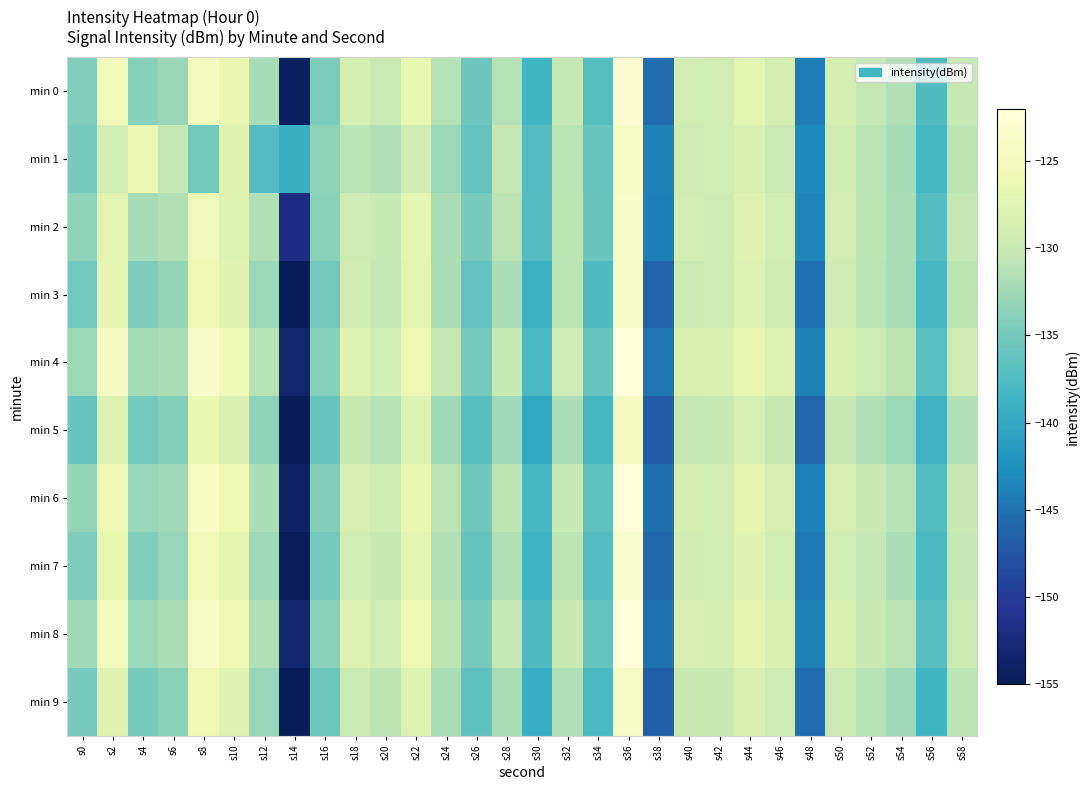

Reading left to right, transcribe all the data shown in this chart.

min 0: s0=-134.1	s2=-125.1	s4=-133.9	s6=-132.9	s8=-124.7	s10=-126.3	s12=-132.1	s14=-154.4	s16=-134.6	s18=-128.8	s20=-129.8	s22=-126.4	s24=-131.3	s26=-135.5	s28=-131.3	s30=-138.5	s32=-130.3	s34=-137.0	s36=-123.0	s38=-145.6	s40=-128.9	s42=-129.0	s44=-127.1	s46=-128.7	s48=-144.2	s50=-128.8	s52=-130.3	s54=-131.4	s56=-137.5	s58=-130.1
min 1: s0=-134.9	s2=-129.2	s4=-126.2	s6=-130.4	s8=-135.0	s10=-127.3	s12=-137.1	s14=-139.2	s16=-133.5	s18=-131.0	s20=-131.5	s22=-129.3	s24=-132.8	s26=-136.1	s28=-130.5	s30=-137.2	s32=-131.0	s34=-135.8	s36=-124.1	s38=-143.9	s40=-129.5	s42=-129.2	s44=-128.1	s46=-129.8	s48=-143.1	s50=-129.3	s52=-131.0	s54=-132.1	s56=-138.2	s58=-130.8
min 2: s0=-133.5	s2=-127.2	s4=-132.1	s6=-131.5	s8=-125.3	s10=-127.8	s12=-131.5	s14=-152.1	s16=-133.8	s18=-129.5	s20=-130.2	s22=-127.1	s24=-132.0	s26=-134.8	s28=-130.9	s30=-137.2	s32=-130.8	s34=-135.7	s36=-123.5	s38=-144.1	s40=-129.2	s42=-129.5	s44=-127.5	s46=-129.1	s48=-143.5	s50=-129.1	s52=-130.8	s54=-131.9	s56=-137.1	s58=-130.5
min 3: s0=-135.2	s2=-126.8	s4=-134.5	s6=-133.2	s8=-125.8	s10=-127.3	s12=-132.8	s14=-155.1	s16=-135.1	s18=-129.3	s20=-130.5	s22=-127.2	s24=-131.8	s26=-136.2	s28=-131.9	s30=-139.1	s32=-131.0	s34=-137.5	s36=-123.8	s38=-146.2	s40=-129.8	s42=-129.5	s44=-127.9	s46=-129.3	s48=-145.1	s50=-129.5	s52=-130.9	s54=-132.0	s56=-138.1	s58=-130.8
min 4: s0=-132.8	s2=-124.5	s4=-132.3	s6=-131.8	s8=-123.9	s10=-125.5	s12=-131.2	s14=-153.5	s16=-133.9	s18=-127.8	s20=-128.9	s22=-125.8	s24=-130.5	s26=-134.9	s28=-130.2	s30=-137.8	s32=-129.5	s34=-135.9	s36=-122.1	s38=-144.8	s40=-128.1	s42=-128.3	s44=-126.5	s46=-128.0	s48=-143.8	s50=-128.1	s52=-129.7	s54=-130.8	s56=-136.9	s58=-129.5
min 5: s0=-135.8	s2=-127.9	s4=-135.1	s6=-134.1	s8=-126.5	s10=-128.1	s12=-133.5	s14=-156.2	s16=-135.8	s18=-130.1	s20=-131.2	s22=-128.0	s24=-132.5	s26=-137.0	s28=-132.5	s30=-140.1	s32=-131.8	s34=-138.2	s36=-124.5	s38=-147.1	s40=-130.5	s42=-130.2	s44=-128.6	s46=-130.0	s48=-146.0	s50=-130.2	s52=-131.5	s54=-132.8	s56=-139.0	s58=-131.5
min 6: s0=-133.1	s2=-125.8	s4=-133.0	s6=-132.5	s8=-124.3	s10=-126.0	s12=-131.8	s14=-153.9	s16=-134.2	s18=-128.5	s20=-129.4	s22=-126.5	s24=-131.0	s26=-135.3	s28=-130.8	s30=-138.2	s32=-130.2	s34=-136.5	s36=-122.5	s38=-145.3	s40=-128.8	s42=-129.0	s44=-127.0	s46=-128.5	s48=-144.0	s50=-128.5	s52=-130.1	s54=-131.2	s56=-137.3	s58=-130.0
min 7: s0=-134.5	s2=-126.5	s4=-134.3	s6=-133.0	s8=-125.1	s10=-126.9	s12=-132.5	s14=-154.8	s16=-134.9	s18=-129.0	s20=-130.0	s22=-127.0	s24=-131.5	s26=-136.0	s28=-131.5	s30=-138.8	s32=-130.8	s34=-137.2	s36=-123.2	s38=-145.9	s40=-129.3	s42=-129.2	s44=-127.5	s46=-129.0	s48=-144.5	s50=-129.0	s52=-130.5	s54=-131.8	s56=-137.8	s58=-130.5
min 8: s0=-132.5	s2=-124.9	s4=-132.8	s6=-132.0	s8=-124.0	s10=-125.8	s12=-131.5	s14=-153.2	s16=-133.8	s18=-128.0	s20=-129.1	s22=-126.0	s24=-130.8	s26=-135.0	s28=-130.5	s30=-137.5	s32=-130.0	s34=-136.0	s36=-122.3	s38=-145.0	s40=-128.5	s42=-128.8	s44=-126.8	s46=-128.3	s48=-143.9	s50=-128.3	s52=-130.0	s54=-131.0	s56=-137.0	s58=-129.8
min 9: s0=-135.0	s2=-127.5	s4=-134.8	s6=-133.8	s8=-125.9	s10=-127.5	s12=-133.0	s14=-155.5	s16=-135.5	s18=-129.8	s20=-130.8	s22=-127.8	s24=-132.0	s26=-136.5	s28=-132.0	s30=-139.5	s32=-131.5	s34=-137.8	s36=-124.0	s38=-146.5	s40=-130.0	s42=-130.0	s44=-128.2	s46=-129.5	s48=-145.5	s50=-129.8	s52=-131.2	s54=-132.5	s56=-138.5	s58=-131.0